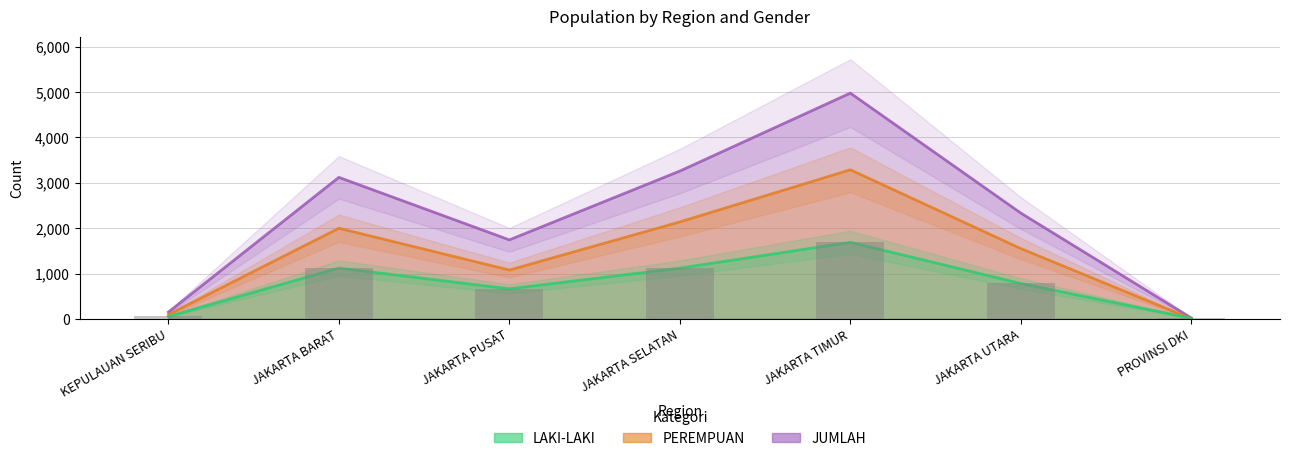

At which category is the sum across all series the highest?

JAKARTA TIMUR